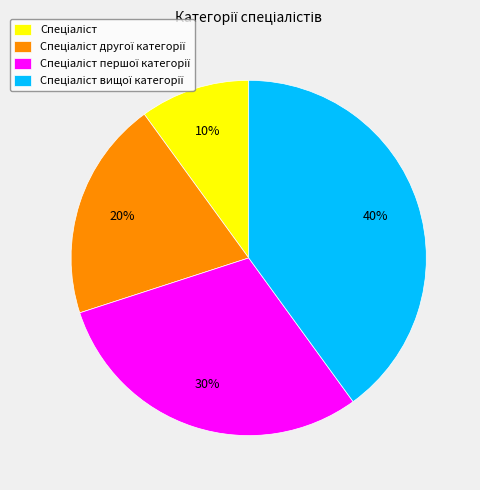

Is there a majority slice in this chart?

No